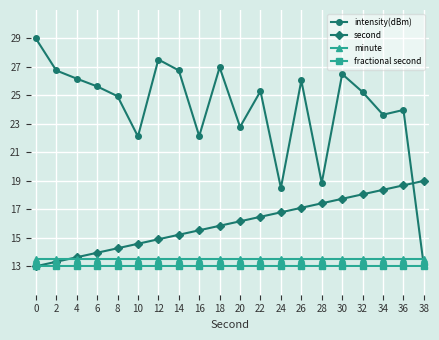

Between which two adjacent categories do intensity(dBm) and minute first intersect?

36 and 38